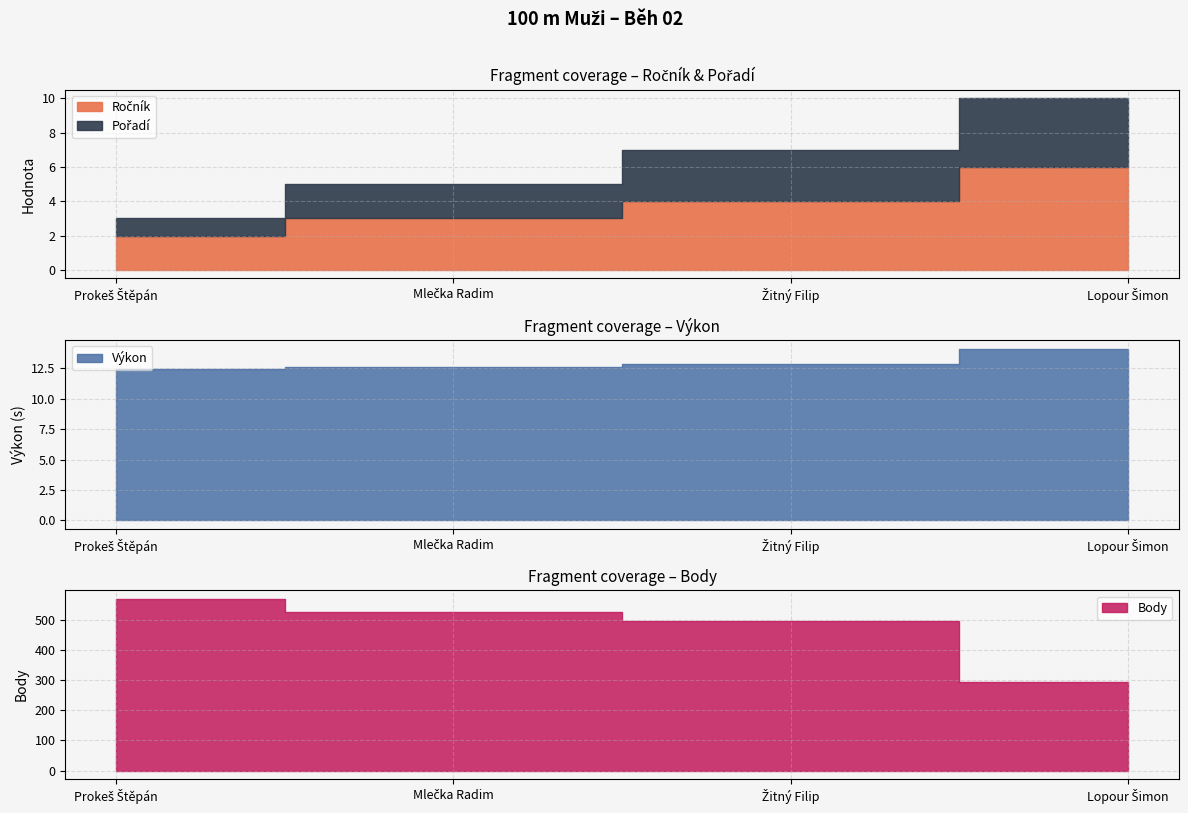

True or false: Výkon and Body cross at least once.

False